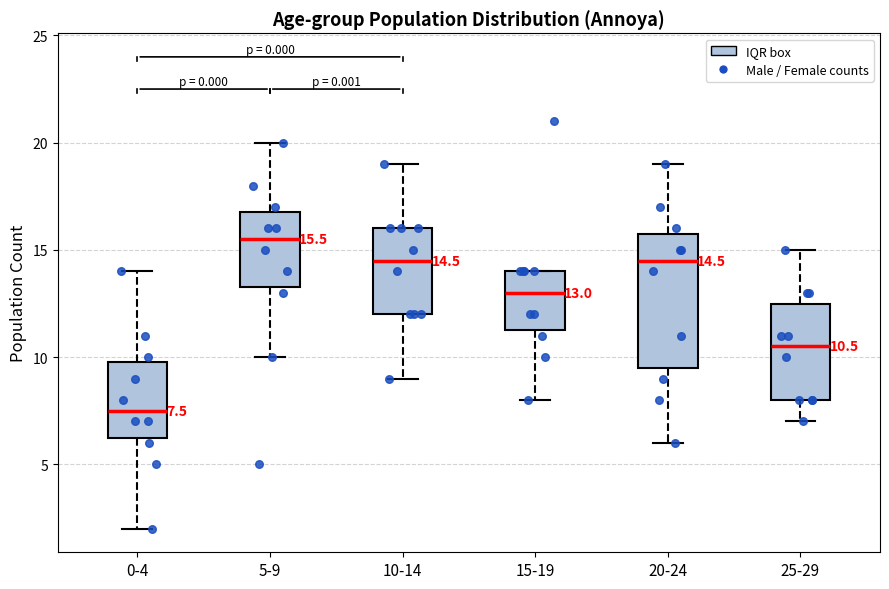

Which box's median line is the highest?

5-9